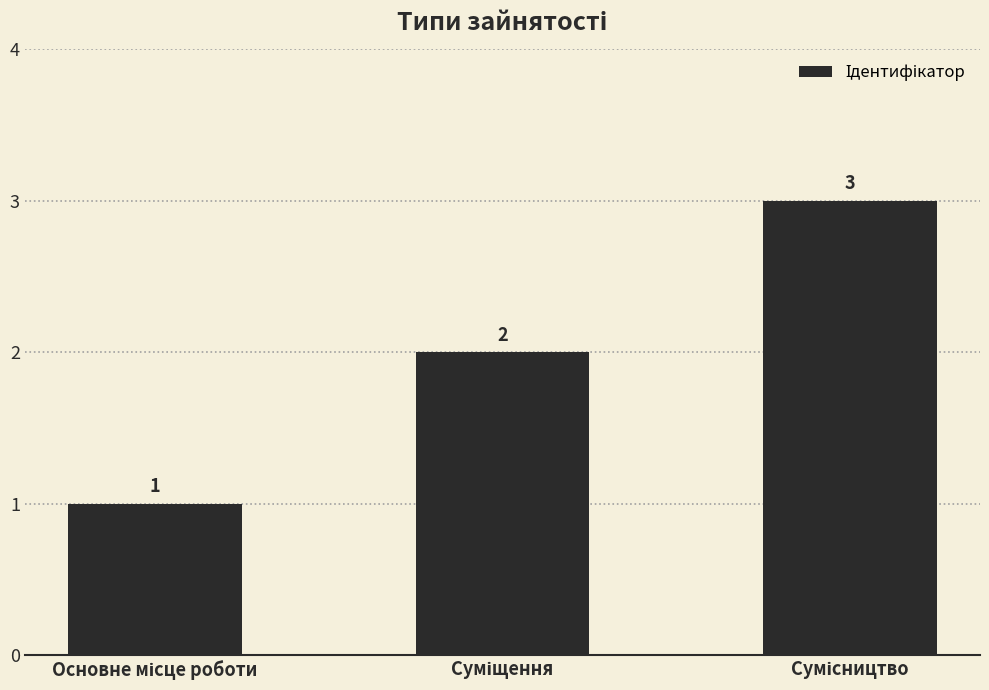

What is the sum of all values?

6